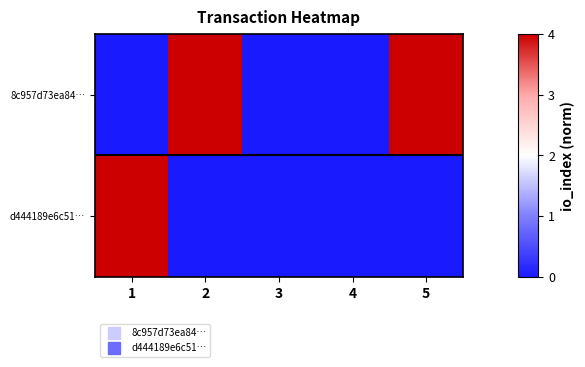

Reading left to right, what are all the values shown in this chart?

8c957d73ea84…: 1=0	2=4	3=0	4=0	5=4
d444189e6c51…: 1=4	2=0	3=0	4=0	5=0